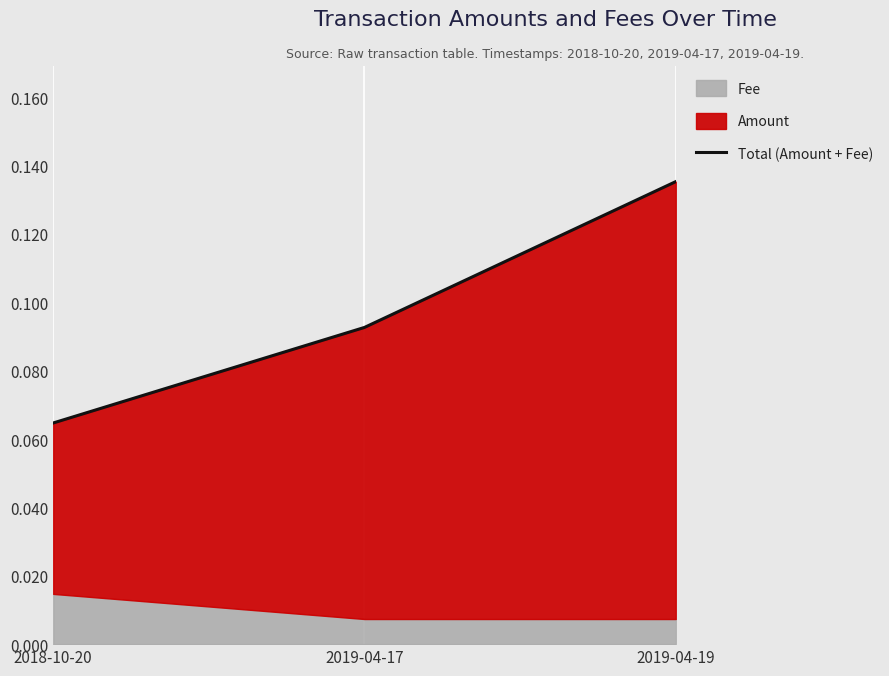

What is the label of the 3rd point from the left?

2019-04-19